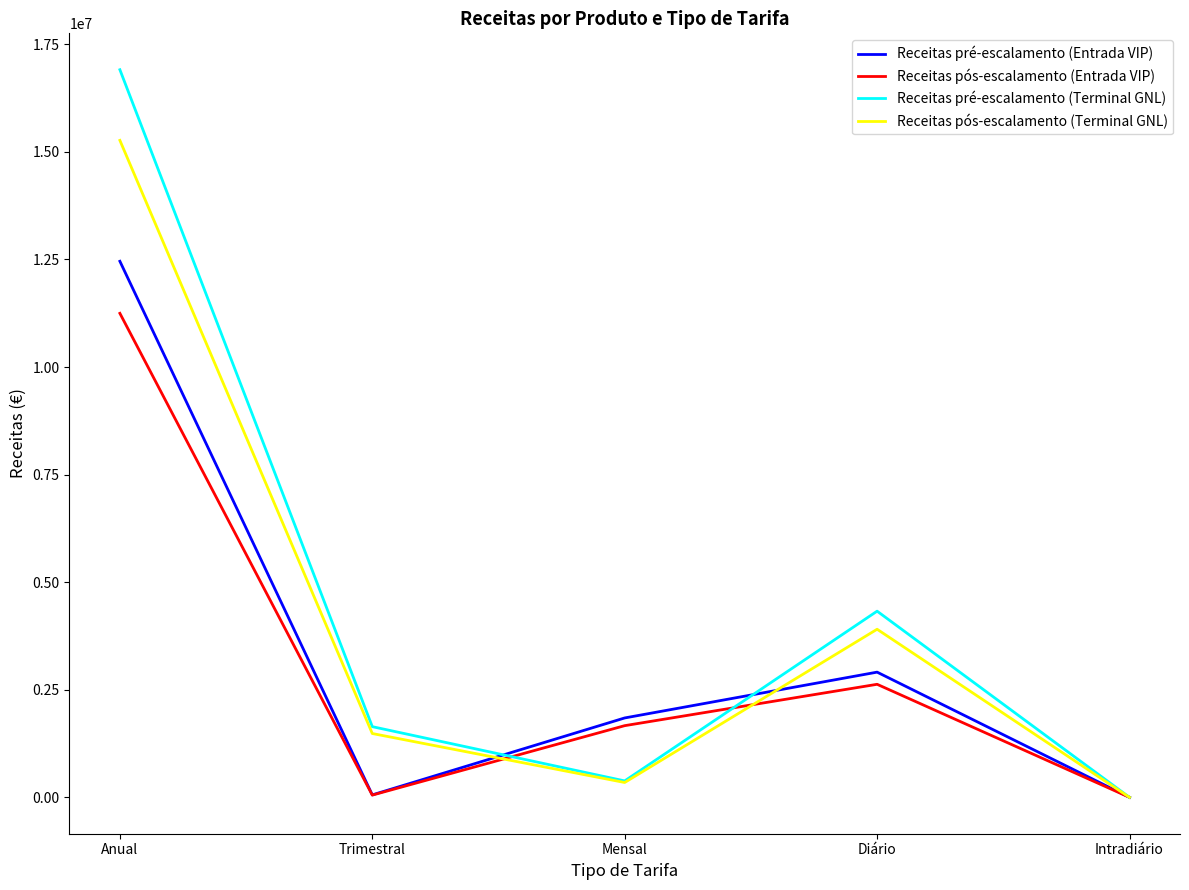

Which series has the largest range (max minus min)?

Receitas pré-escalamento (Terminal GNL)